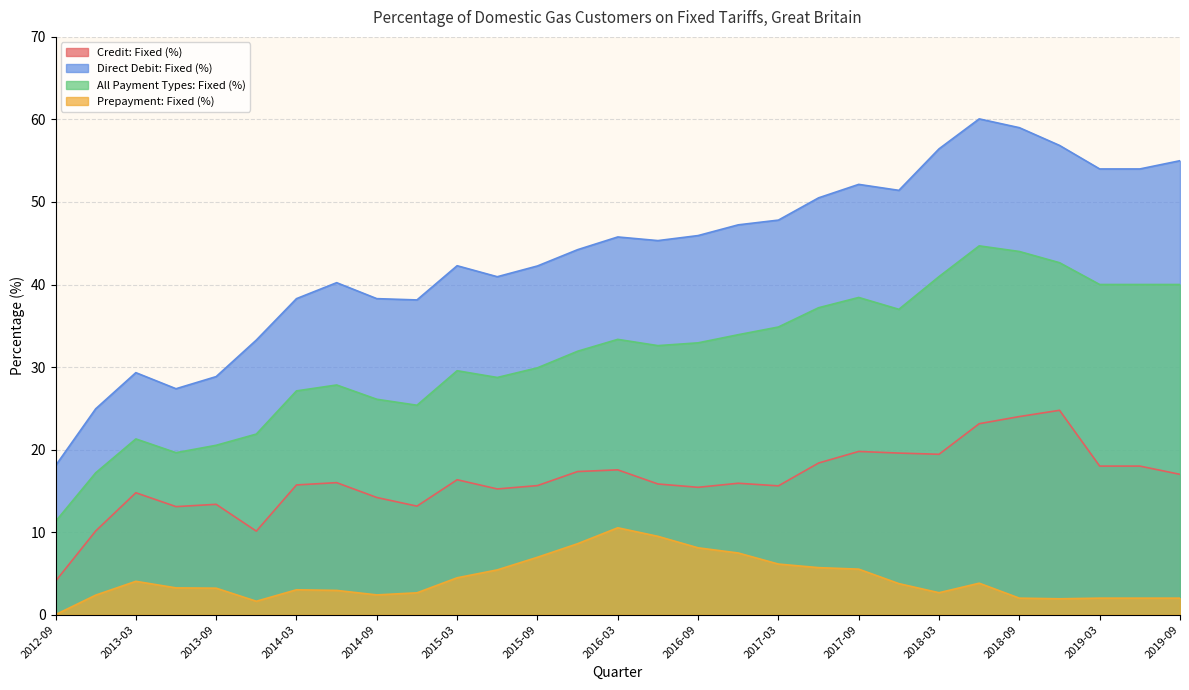

How many data points in Credit: Fixed (%) are less than 15?

8